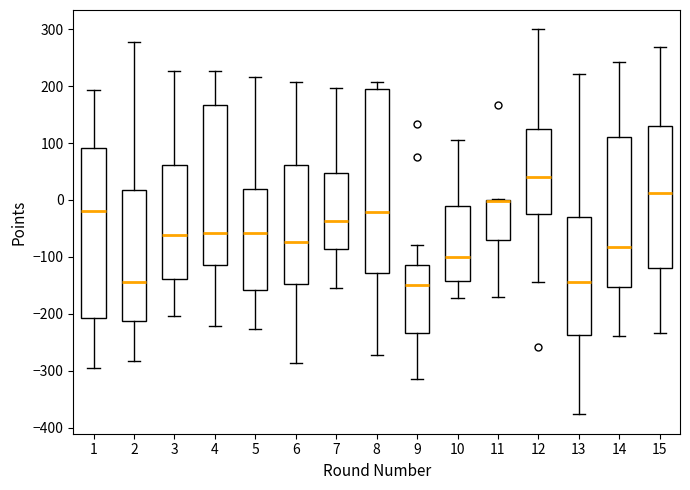

Comparing the boxes themselves (not the whiskers), which one is the tallest?

8